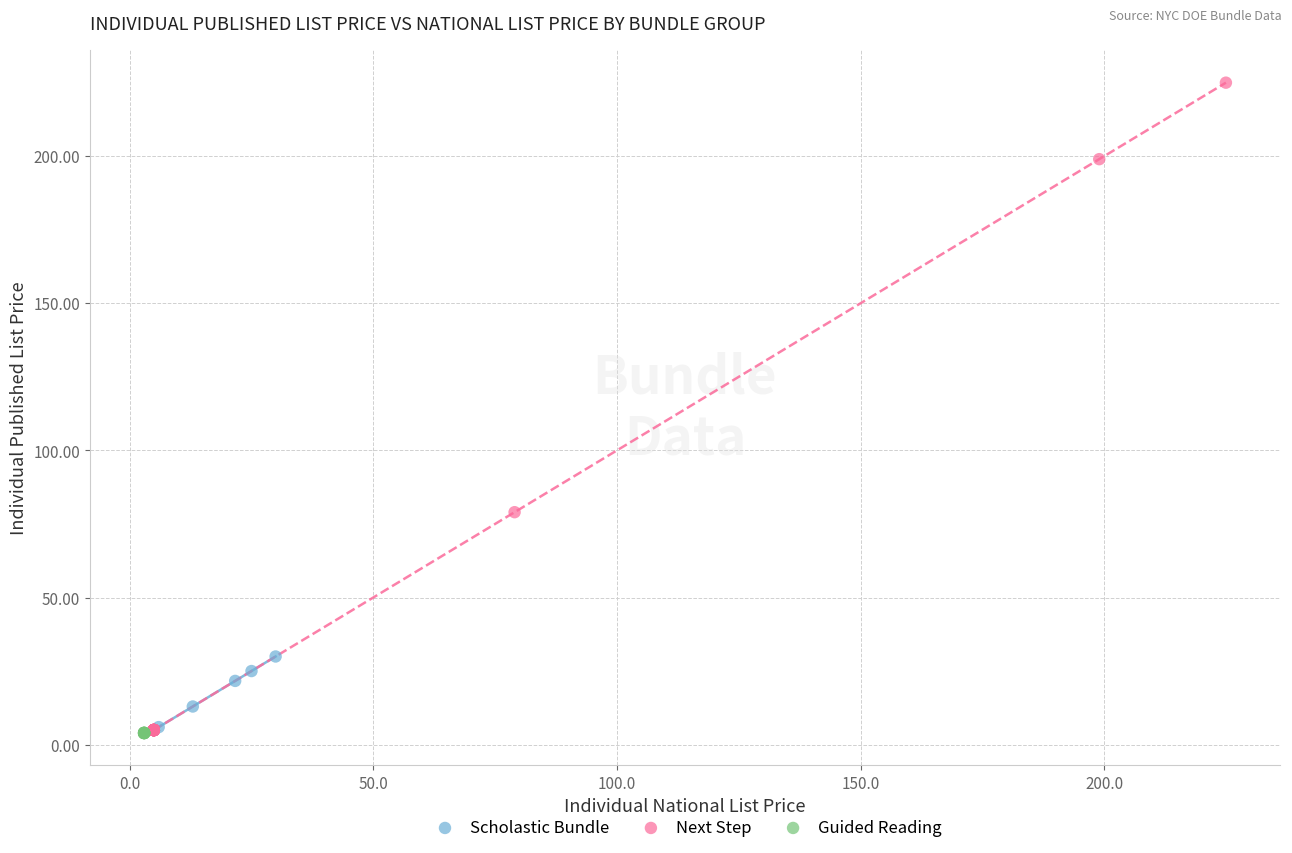

What are all the series names shown in the legend?

Scholastic Bundle, Next Step, Guided Reading